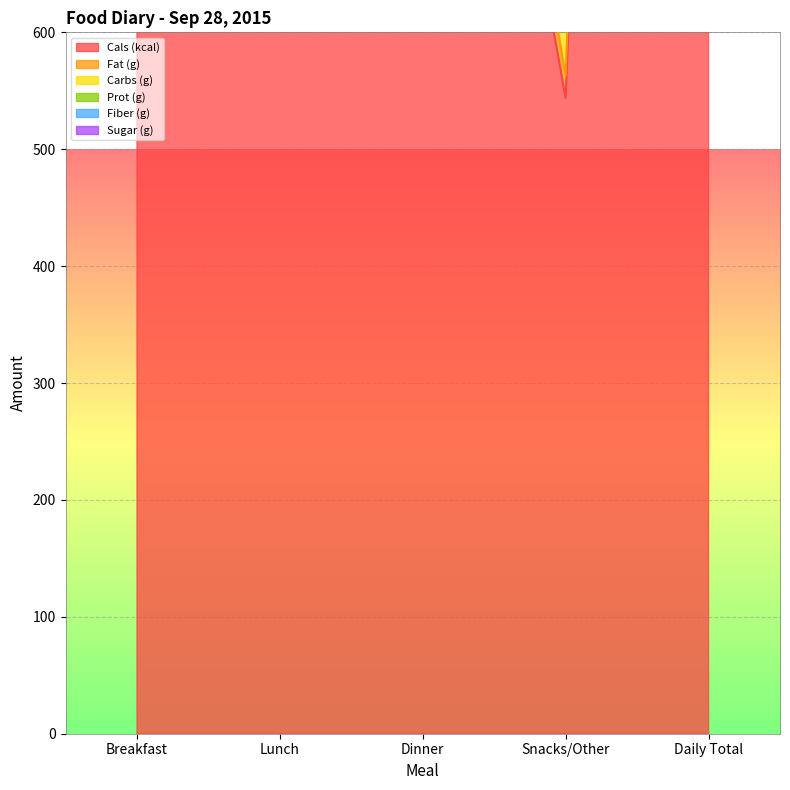

Which label corresponds to the largest value in the chart?

Daily Total